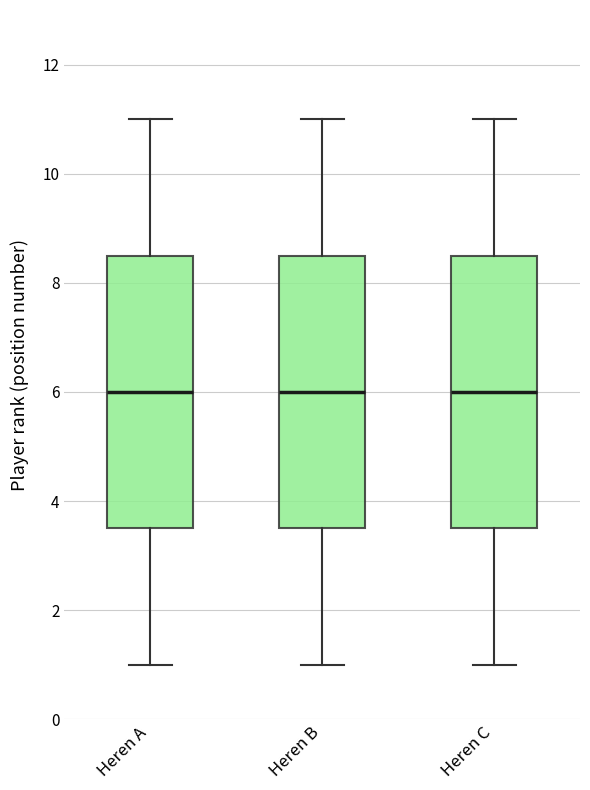

Where does the lower whisker of the box for Heren A end on the y-axis? The values are not printed on the chart, so give them approximately, as read against the axis.

1.0